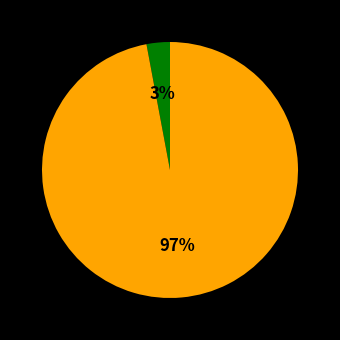

To the nearest percent, what is the difference between the largest and smallest slice percentages?

94%